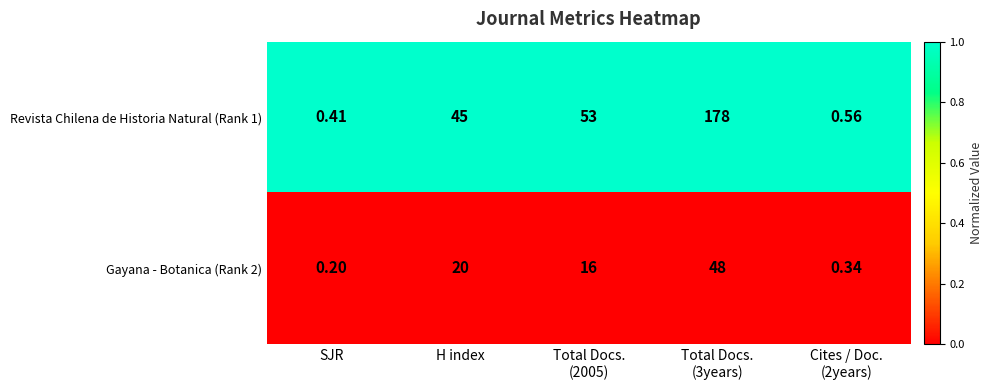

Which label corresponds to the smallest value in the chart?

SJR